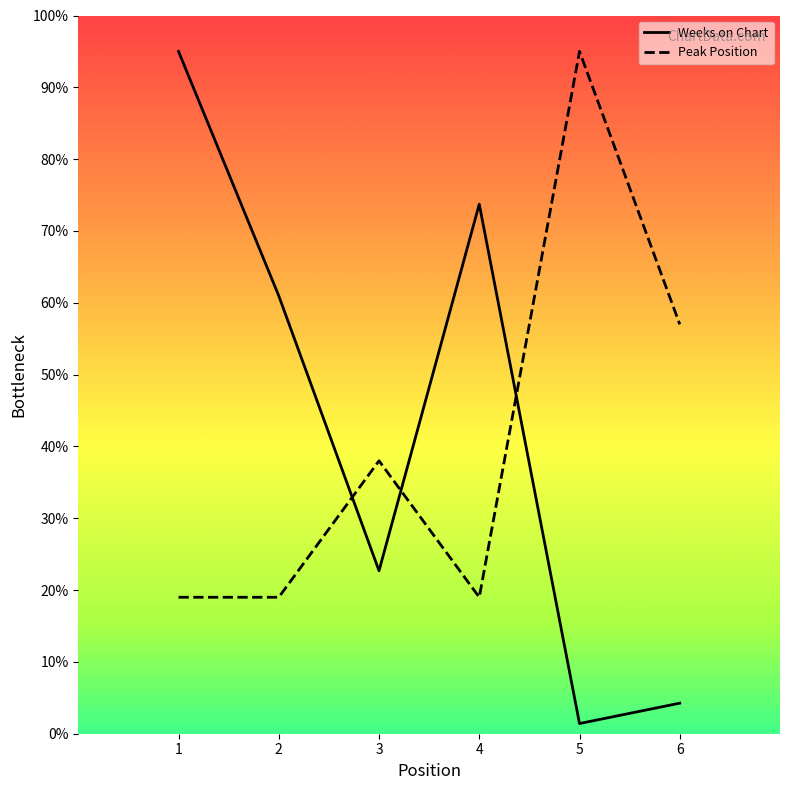

What is the sum of the Weeks on Chart values at 5 and 2?

62.4